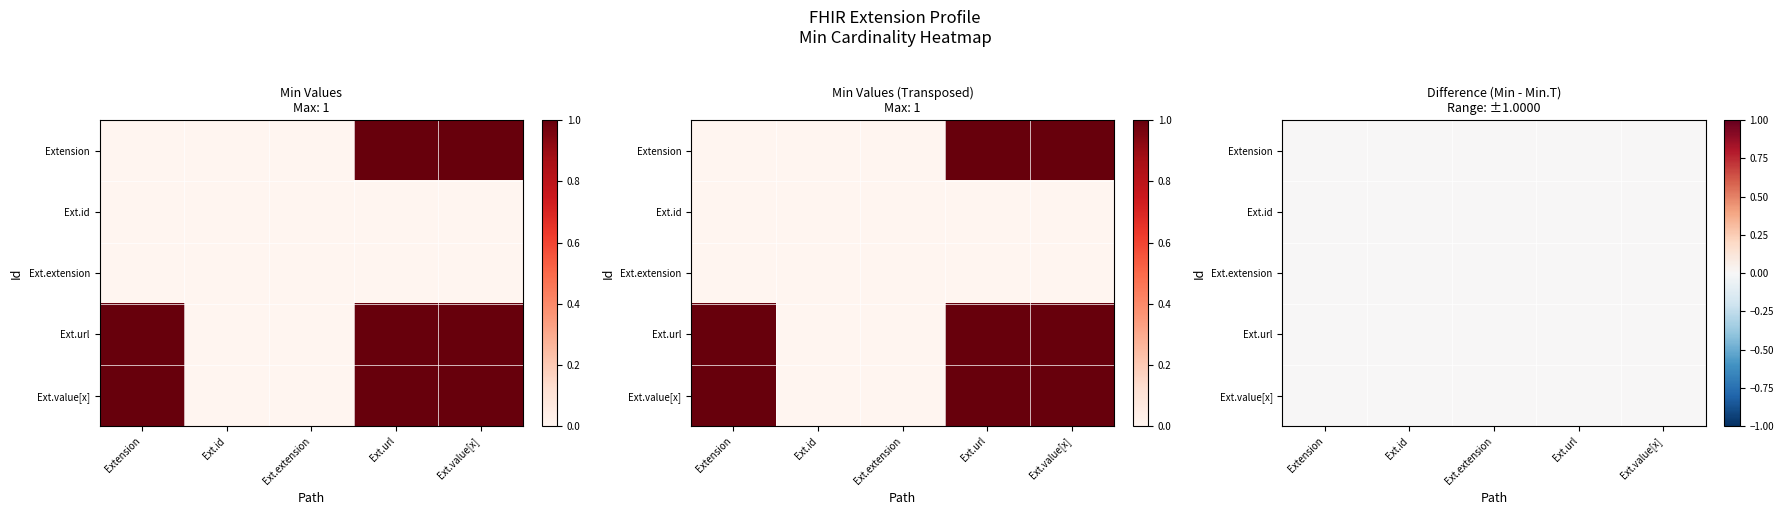

At which label does Extension.value[x] reach its peak?

Extension